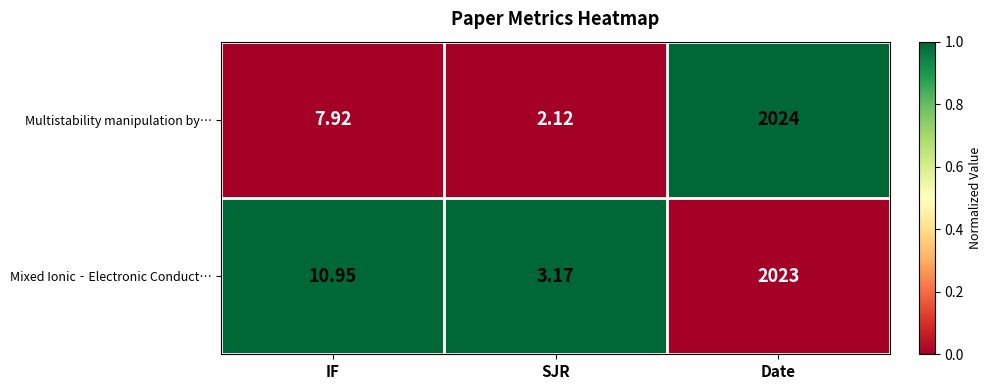

Rank the series by their average value, from lowest to highest.

Multistability manipulation by…, Mixed Ionic‐Electronic Conduct…